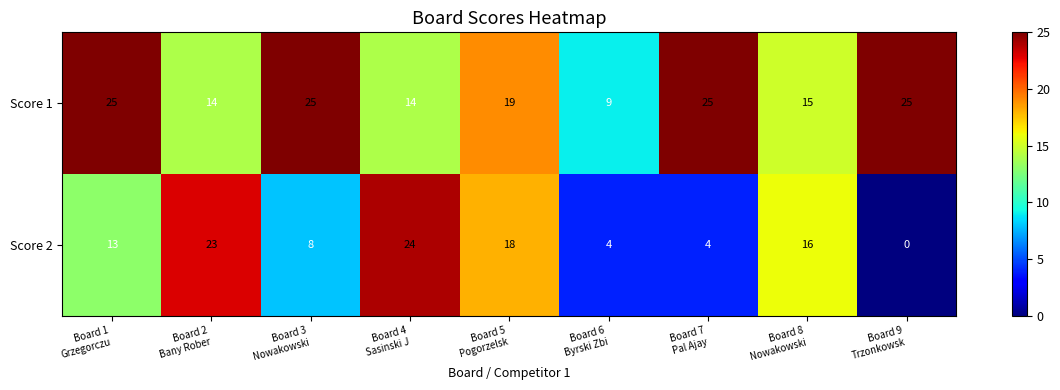

What is the sum of all Score 1 values?

171